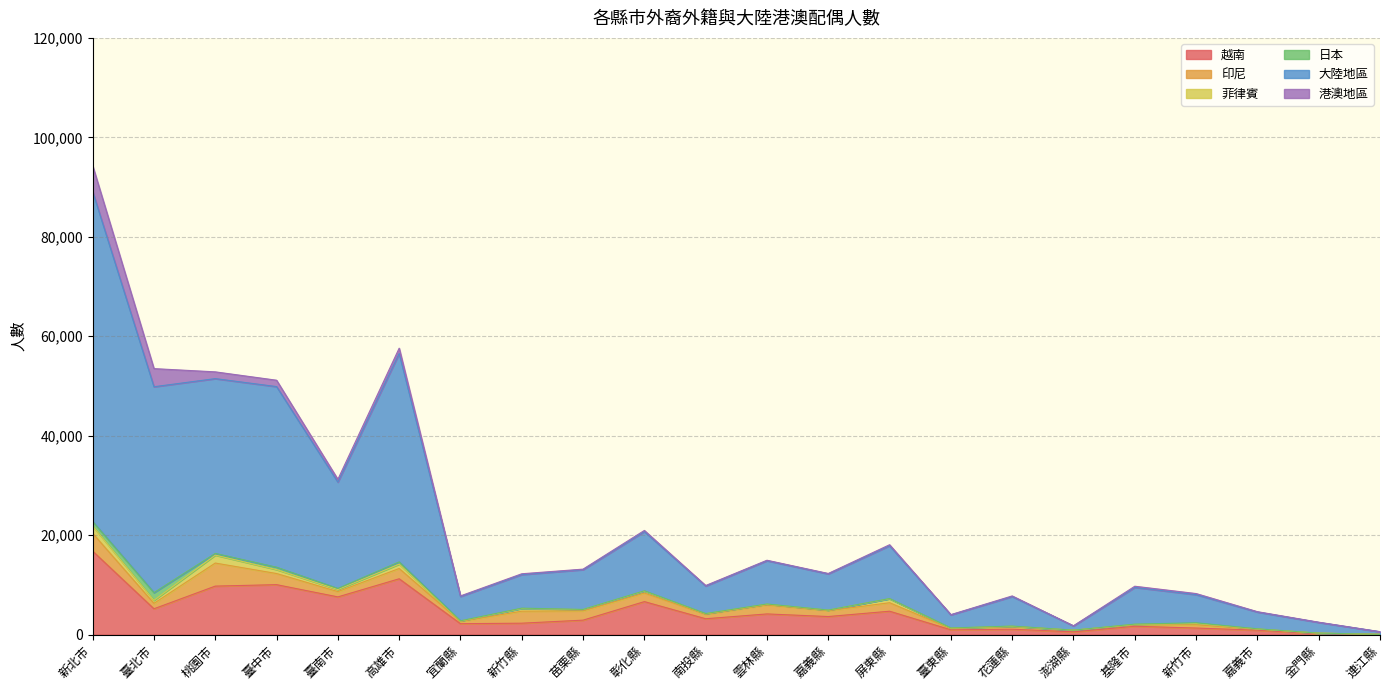

What is the sum of all 菲律賓 values?

8728